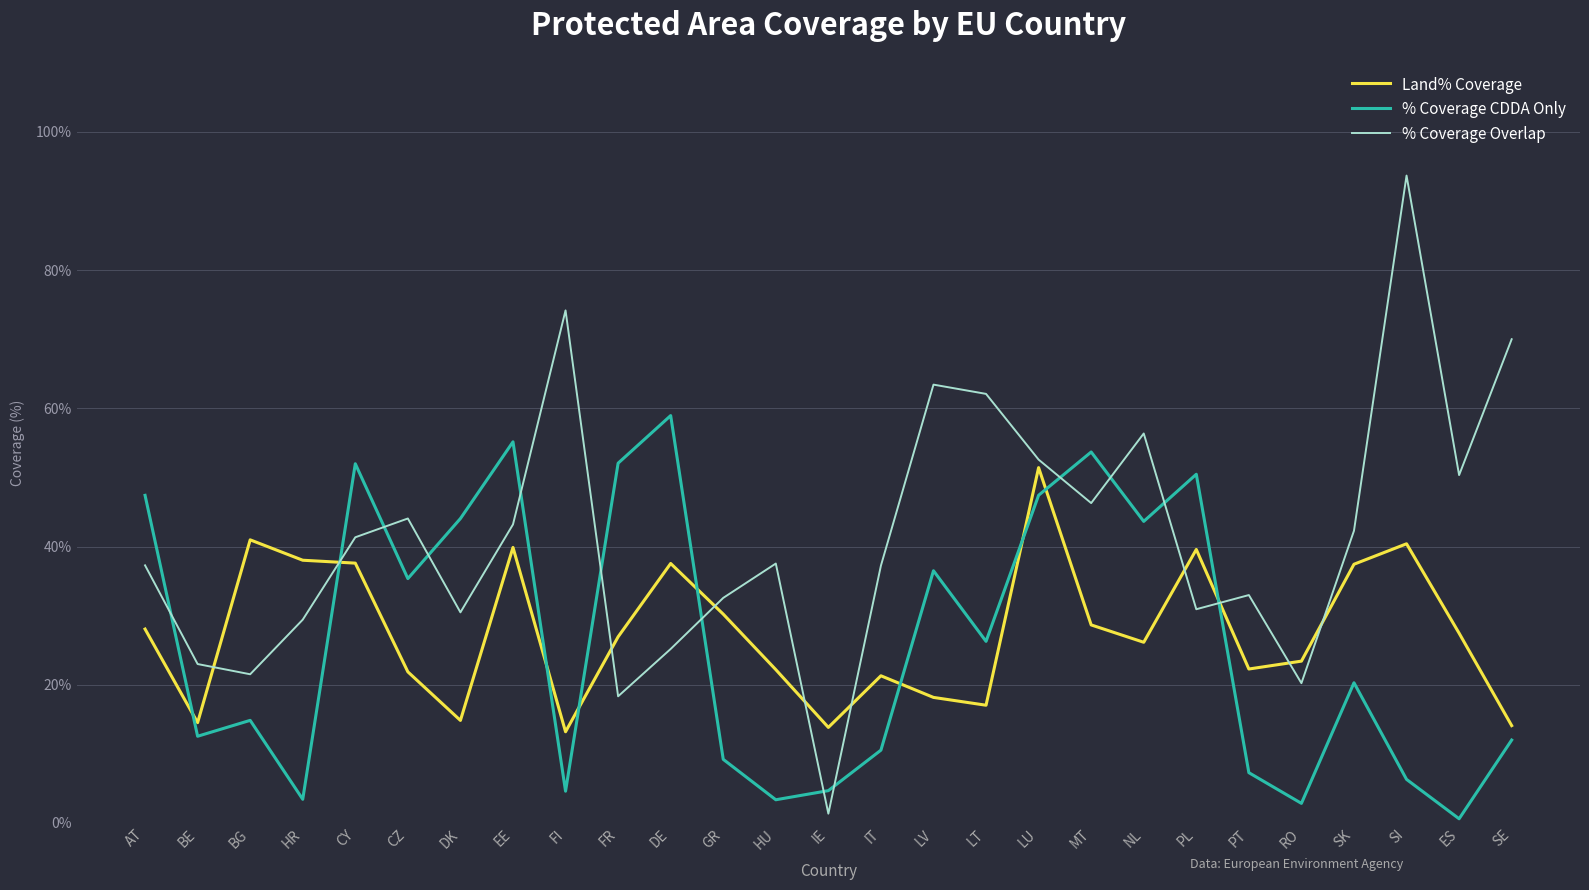

What position from the right is FR?

18